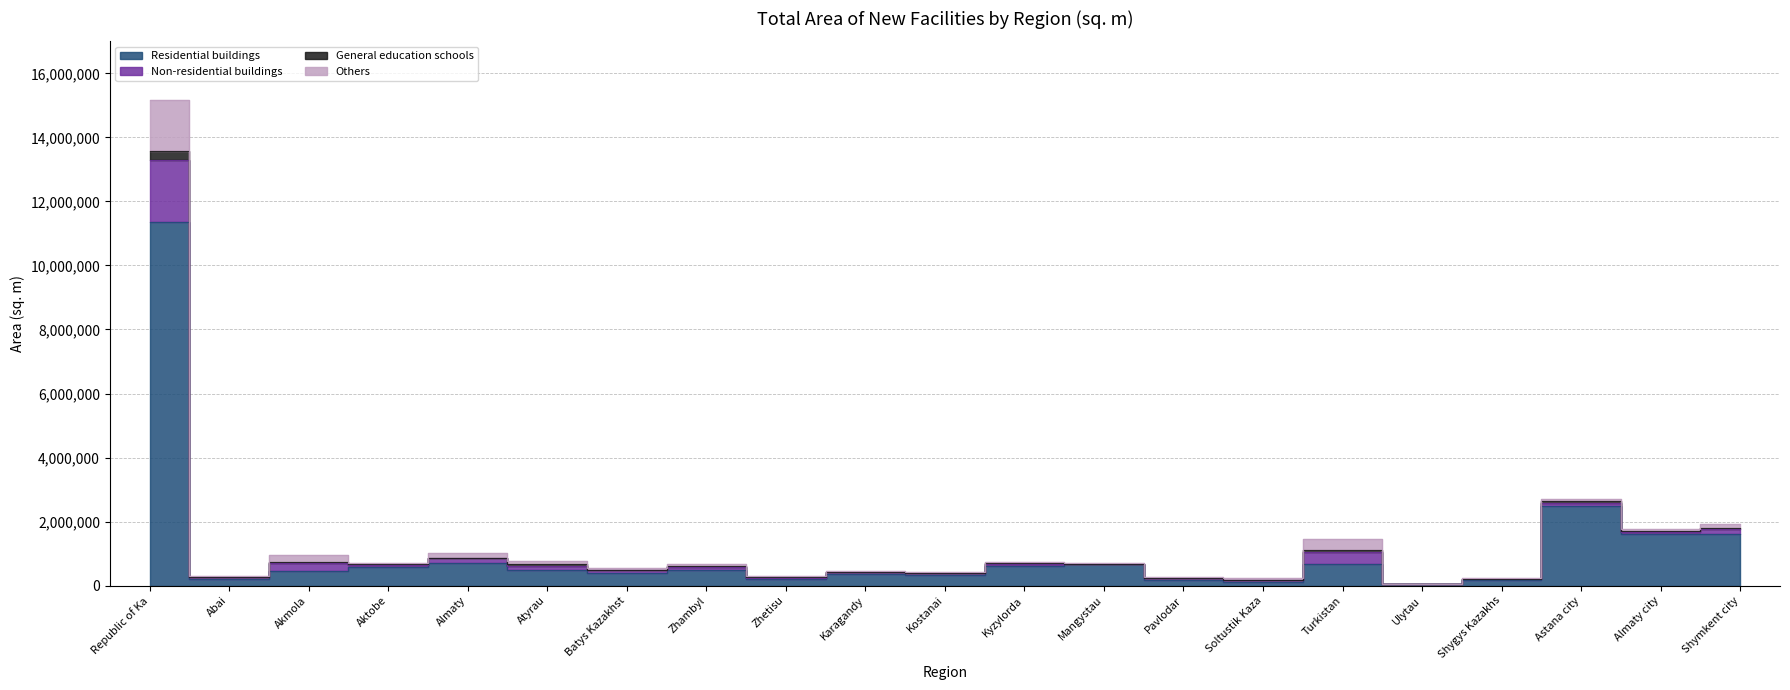

Does the chart have visible grid lines?

Yes